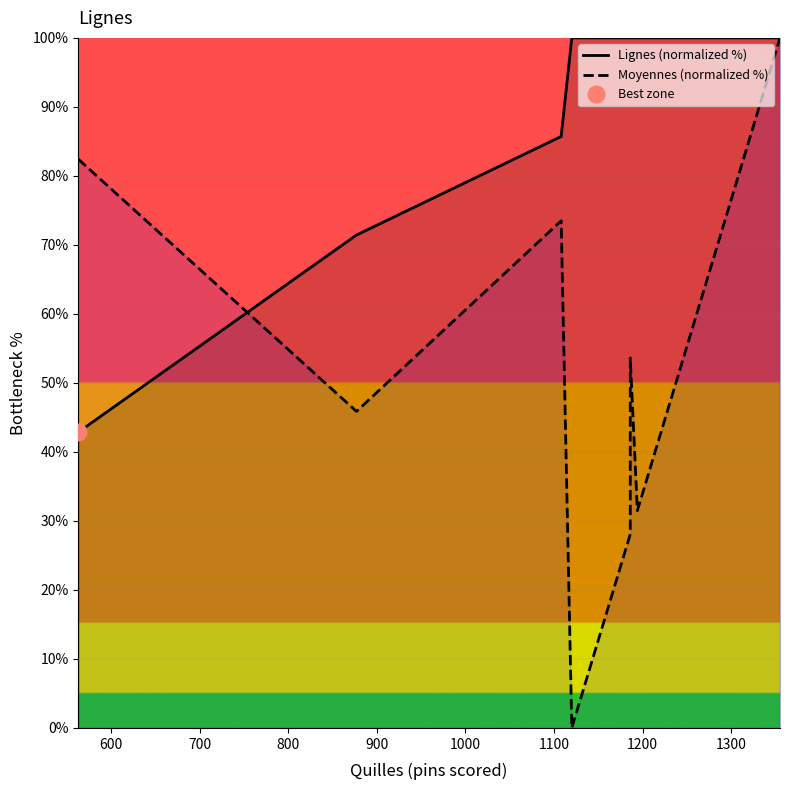

How many interior local peaks does the Moyennes (normalized %) series have?

2